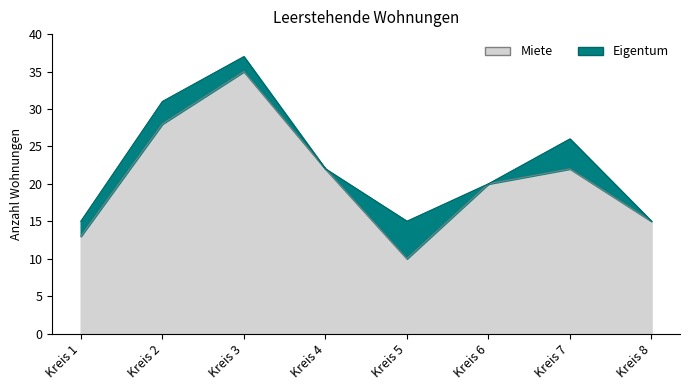

What is the value of the 1st point from the left?

13